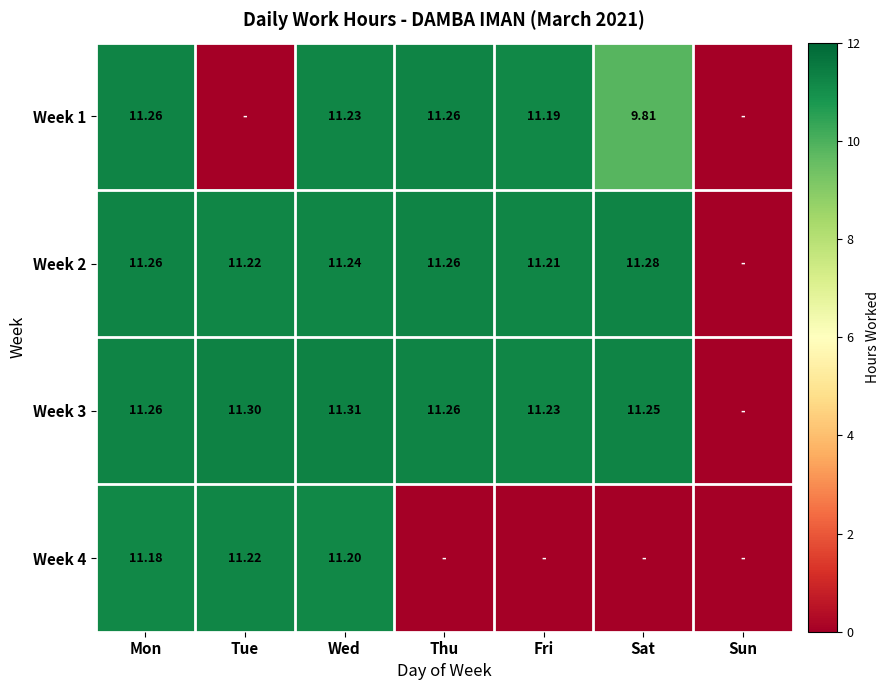

Rank the series by their maximum value, from lowest to highest.

Week 4, Week 1, Week 2, Week 3